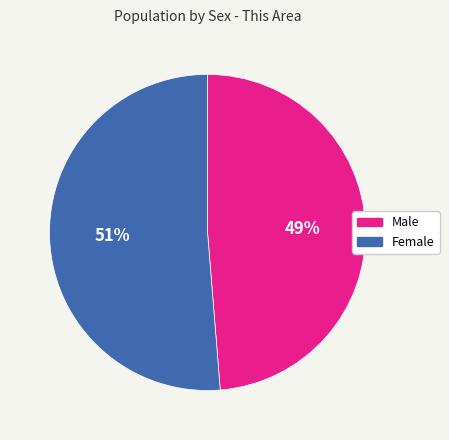

True or false: Male accounts for 40% of the total.

False